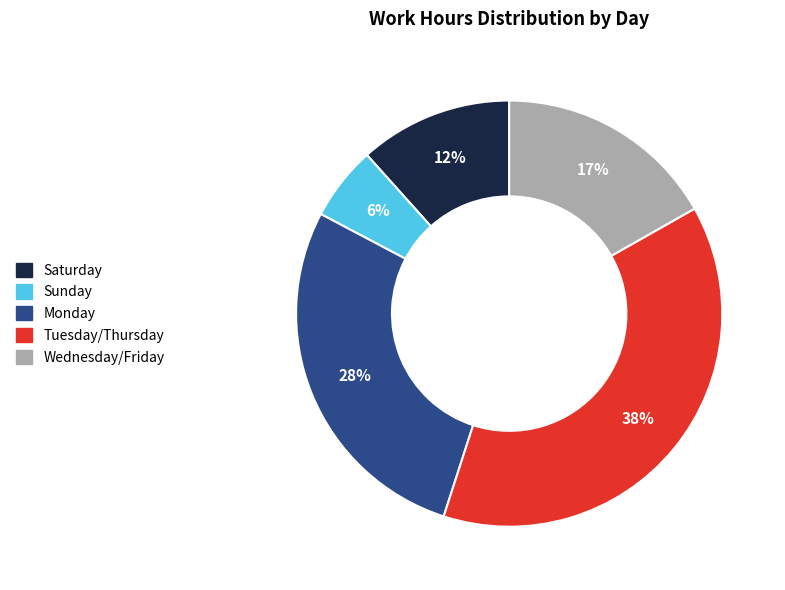

The Monday slice represents 28% of the pie. True or false?

True